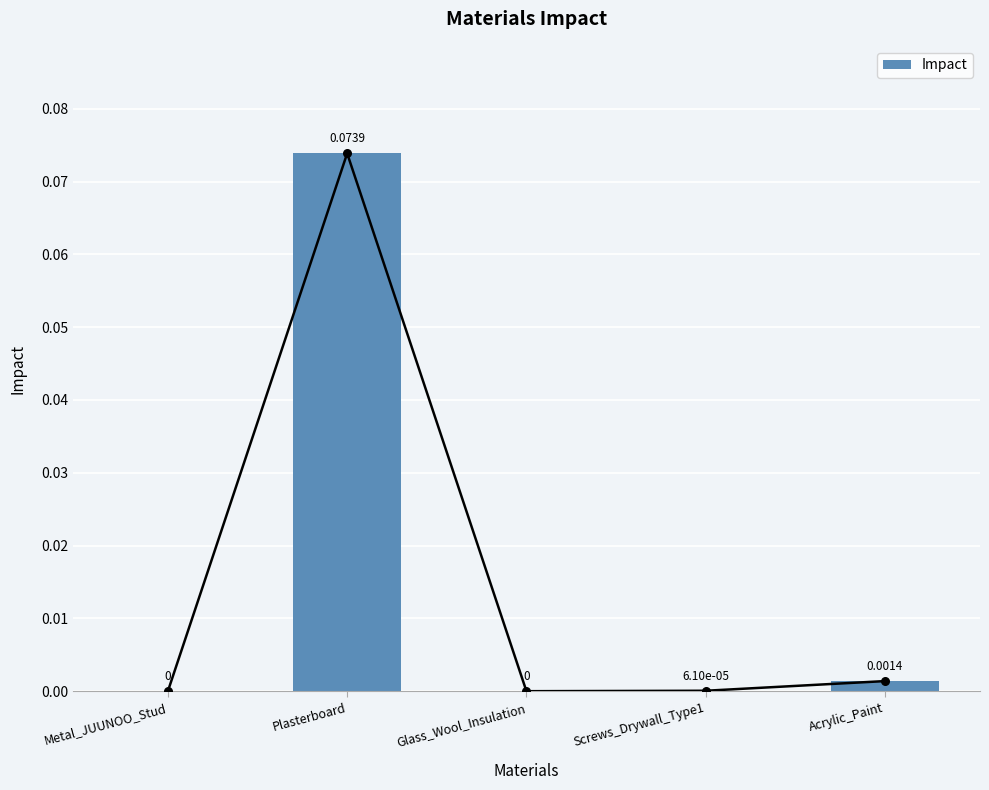

What is the change in value from Metal_JUUNOO_Stud to Plasterboard?

+0.1